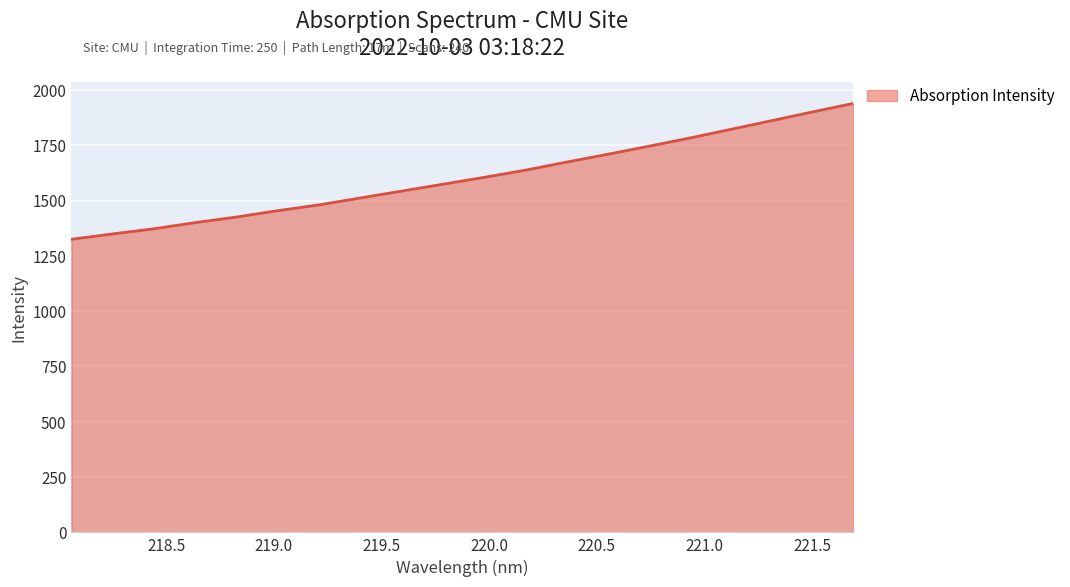

What is the greatest value displayed?

1939.0